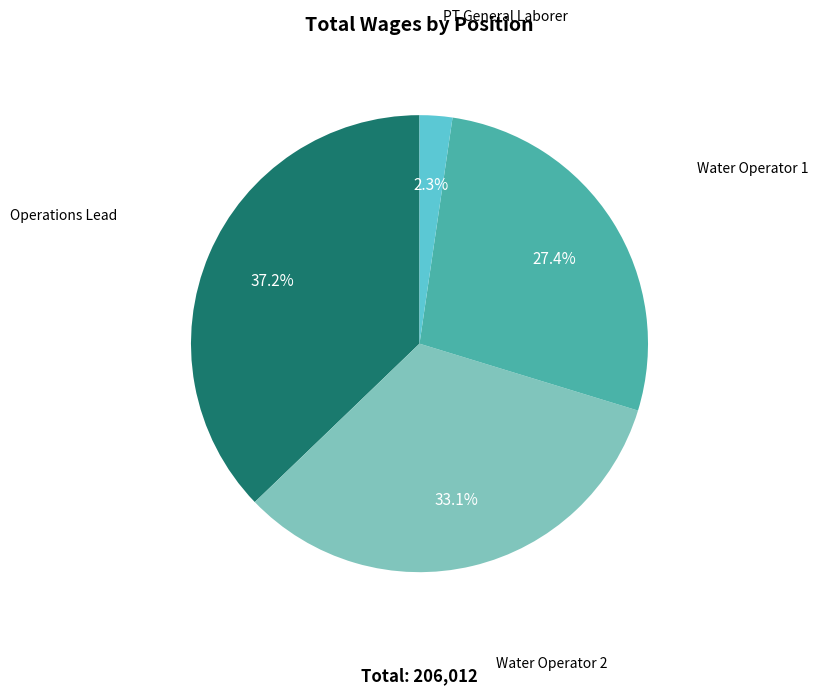

Is there any slice that represents more than half of the pie?

No